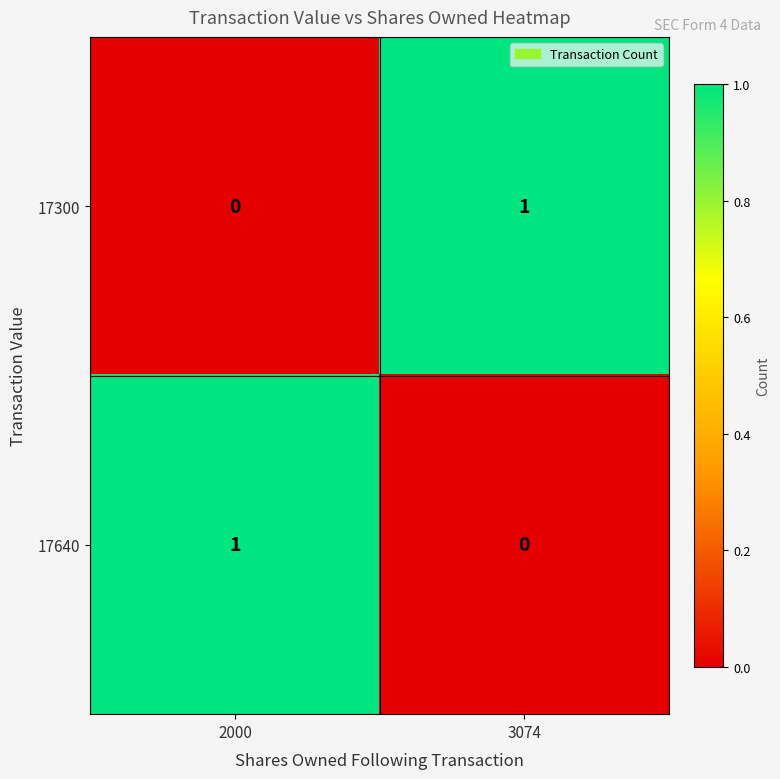

At which label does 17300 reach its minimum?

2000